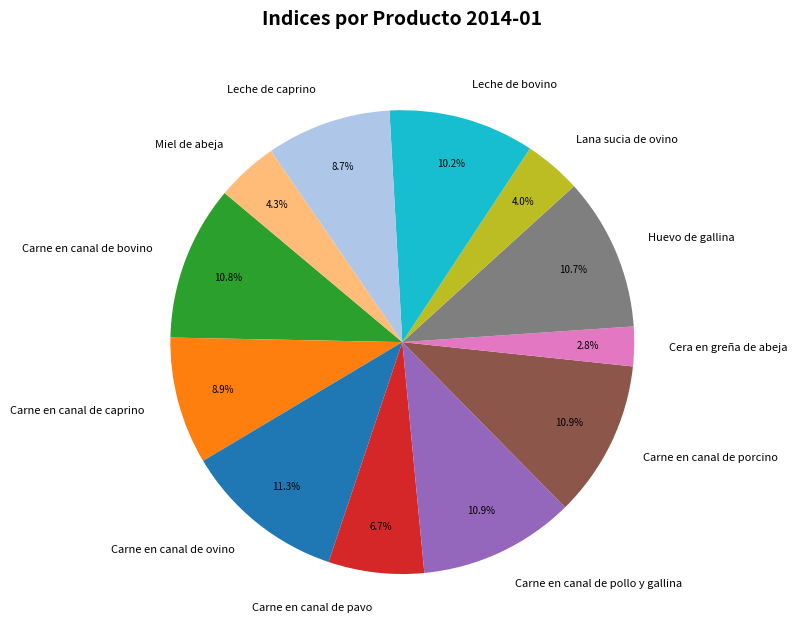

Which has a higher value, Leche de bovino or Leche de caprino?

Leche de bovino